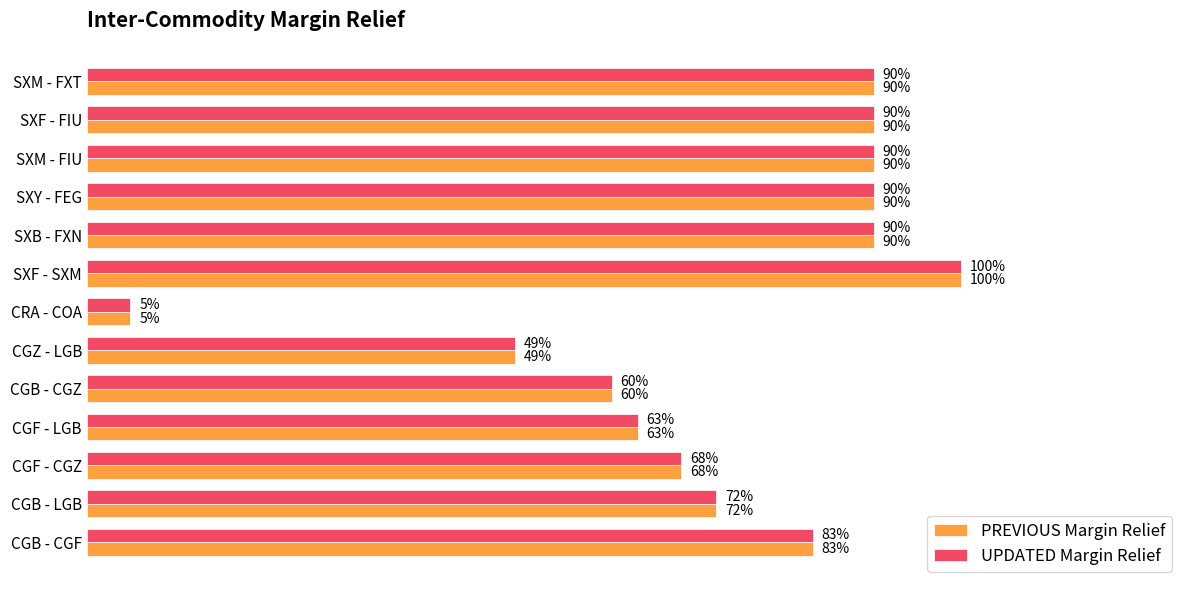

What are all the series names shown in the legend?

PREVIOUS Margin Relief, UPDATED Margin Relief